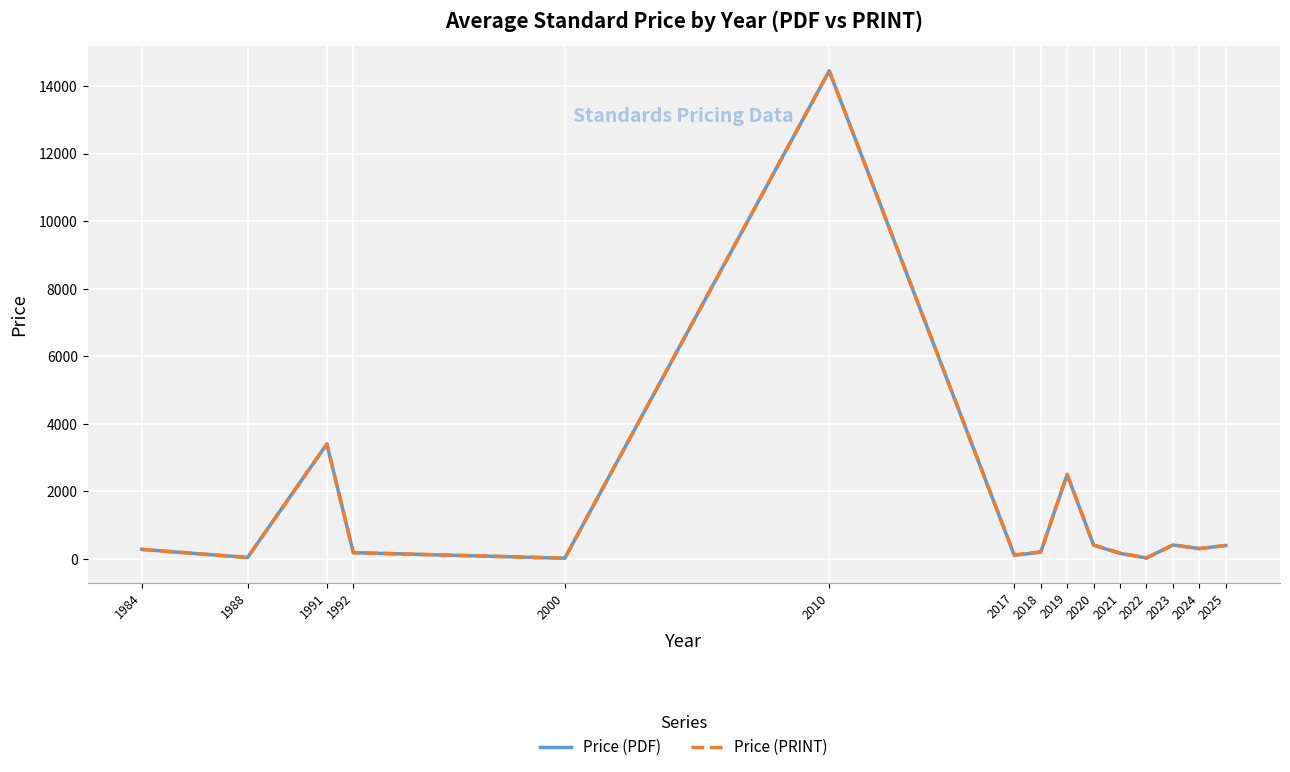

Which category has the highest value across all series?

2010